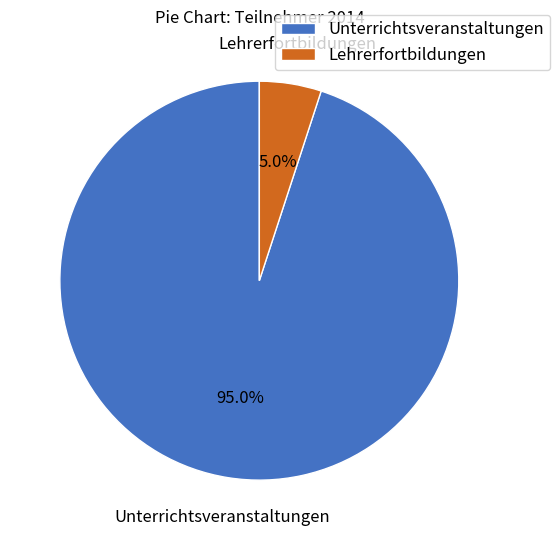

Is the sum of Unterrichtsveranstaltungen and Lehrerfortbildungen greater than half?

Yes